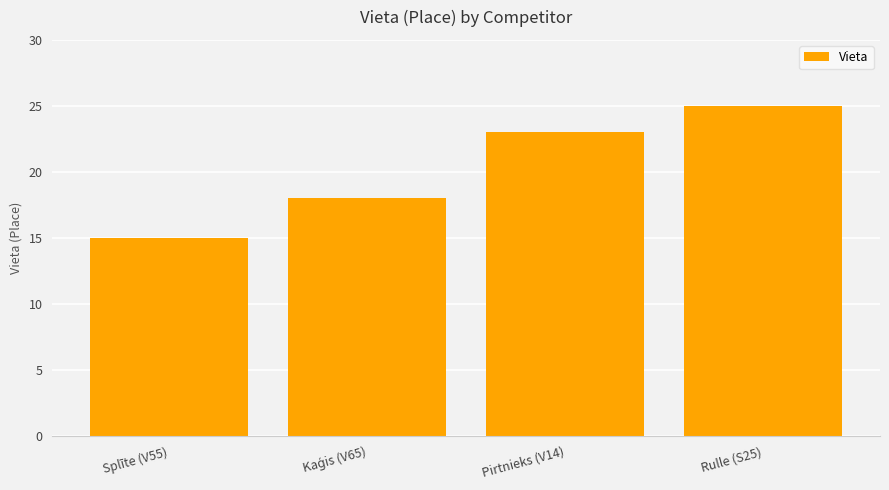

True or false: the data shows 25 at Rulle (S25).

True